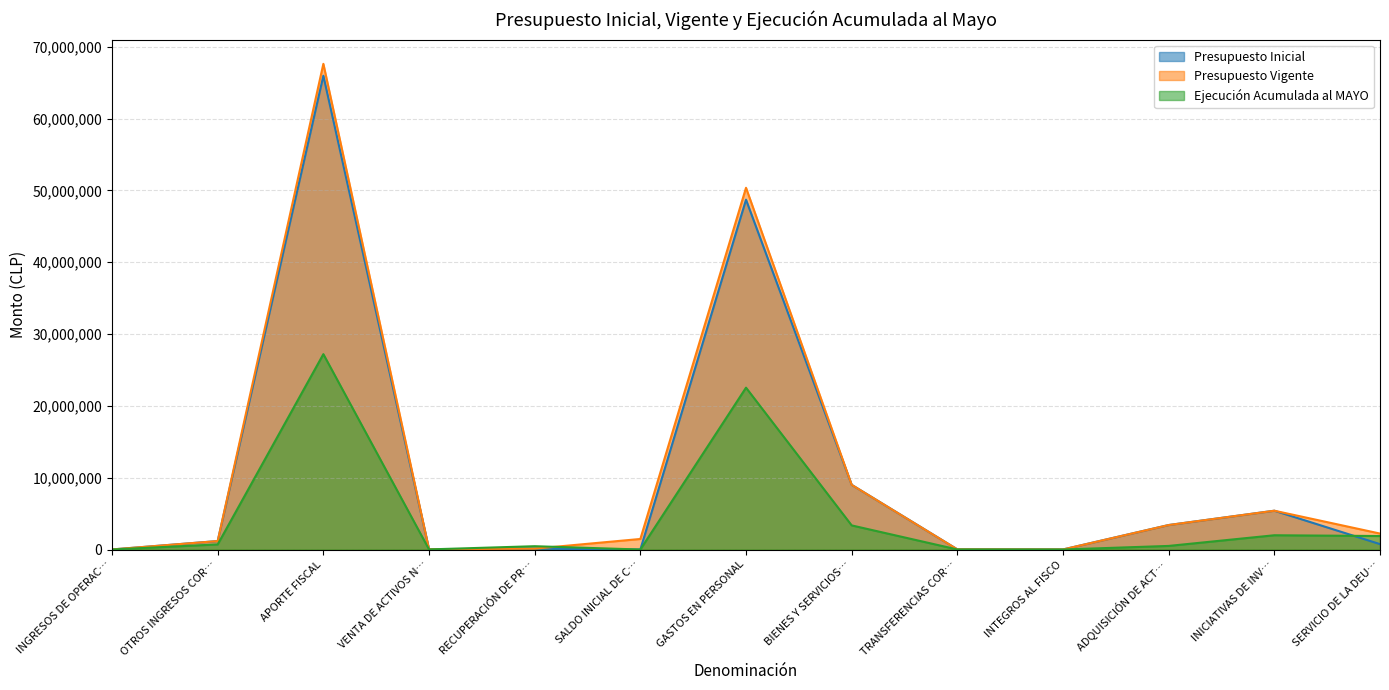

The value of Presupuesto Inicial at APORTE FISCAL is 44101464. True or false?

False